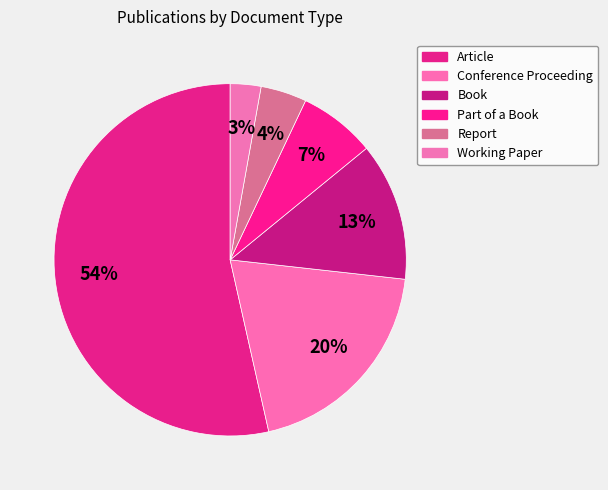

Is there any slice that represents more than half of the pie?

Yes